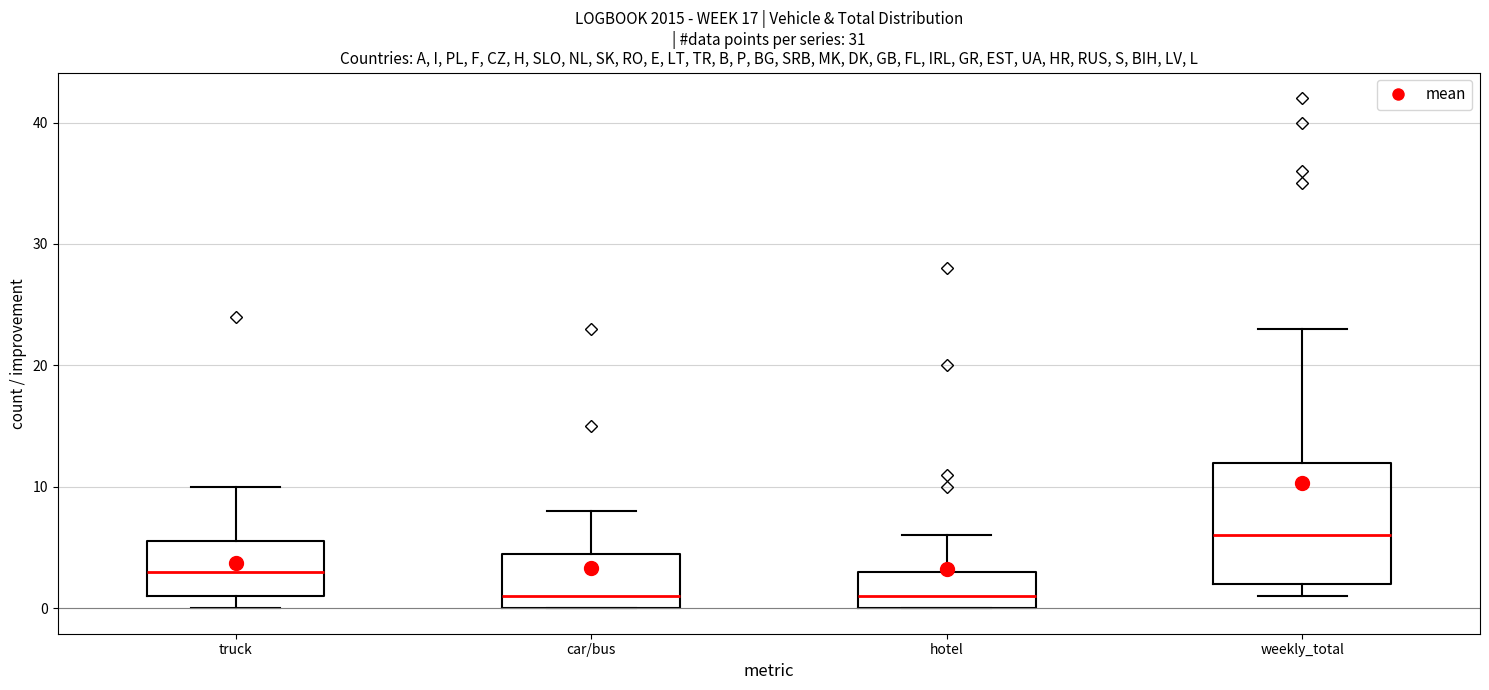

Reading left to right, read every box against the y-axis: the position of its median line, the range the box covers, and the ends of its whiskers. The values are not printed on the chart, so give them approximately, as read against the axis.

truck: median 3, box 1 to 6, whiskers 0 to 10
car/bus: median 1, box 0 to 5, whiskers 0 to 8
hotel: median 1, box 0 to 3, whiskers 0 to 6
weekly_total: median 6, box 2 to 12, whiskers 1 to 23